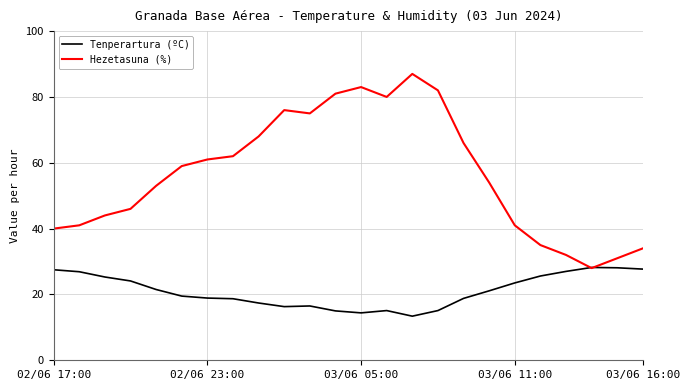

What is the difference between the maximum and second lowest values in the Tenperartura (ºC) series?

13.8